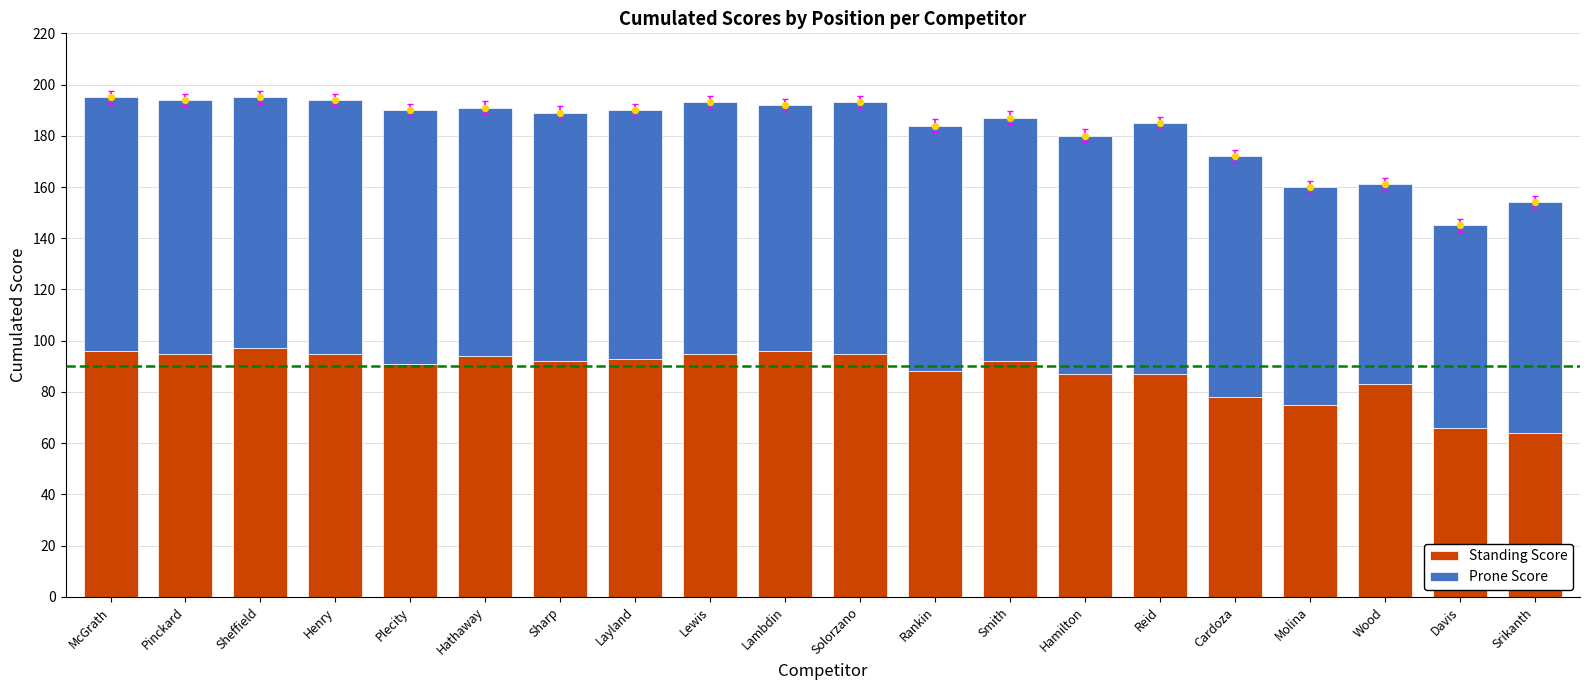

At which category is the sum across all series the highest?

McGrath